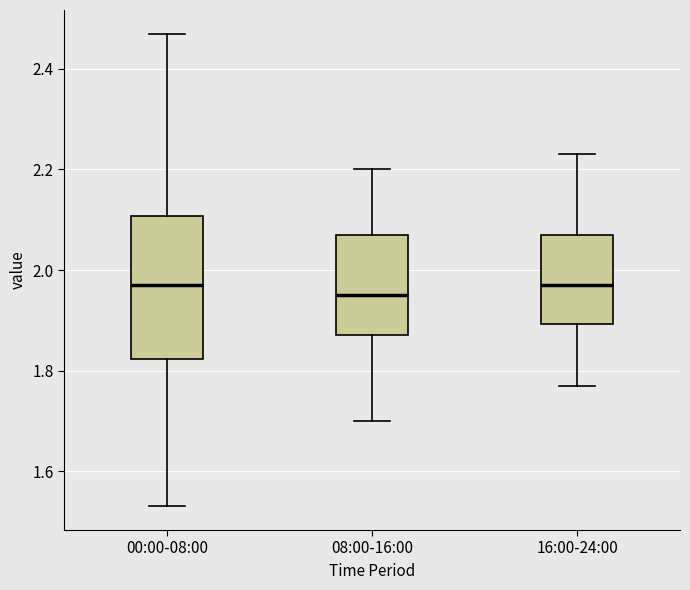

Where does the lower whisker of the box for 00:00-08:00 end on the y-axis? The values are not printed on the chart, so give them approximately, as read against the axis.

1.54